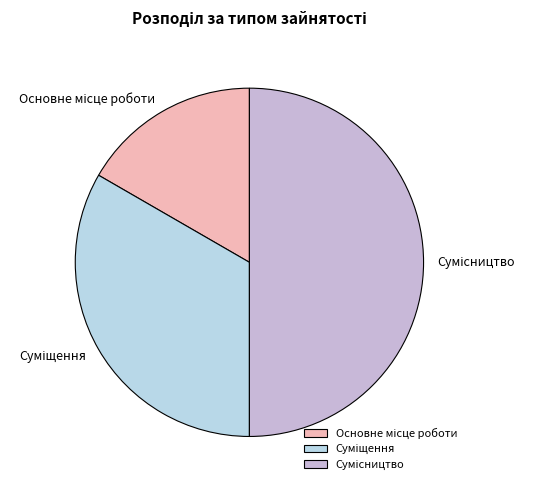

What is the change in value from Основне місце роботи to Суміщення?

+1